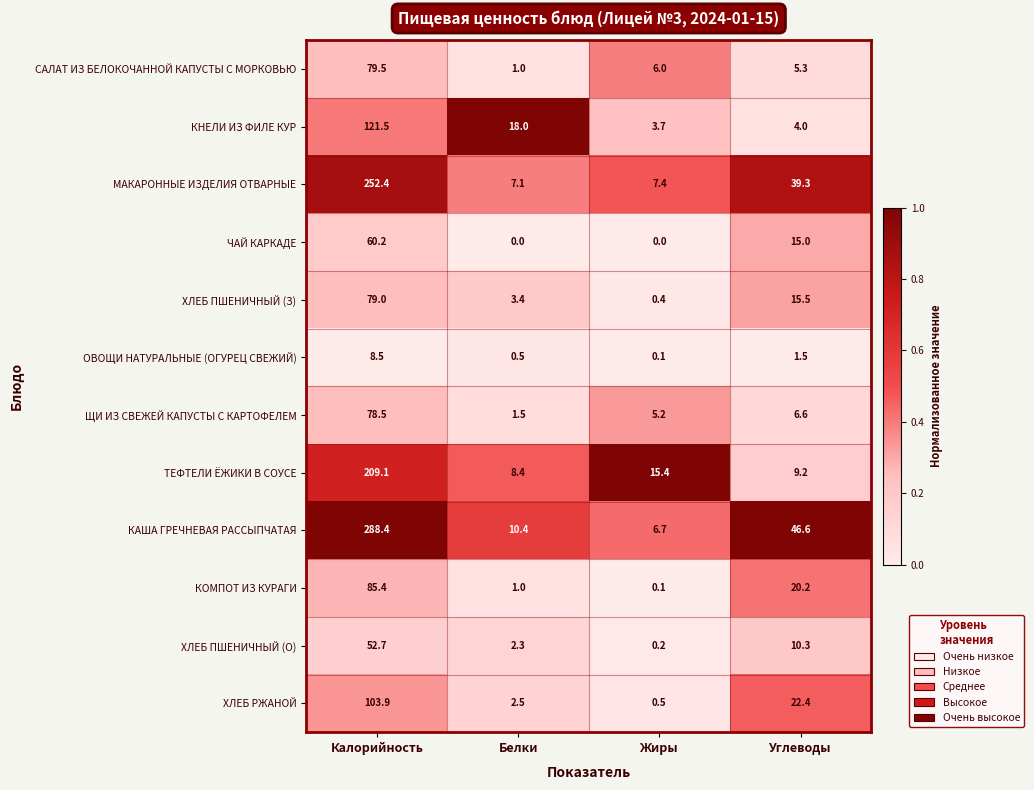

Which series has the largest range (max minus min)?

КАША ГРЕЧНЕВАЯ РАССЫПЧАТАЯ